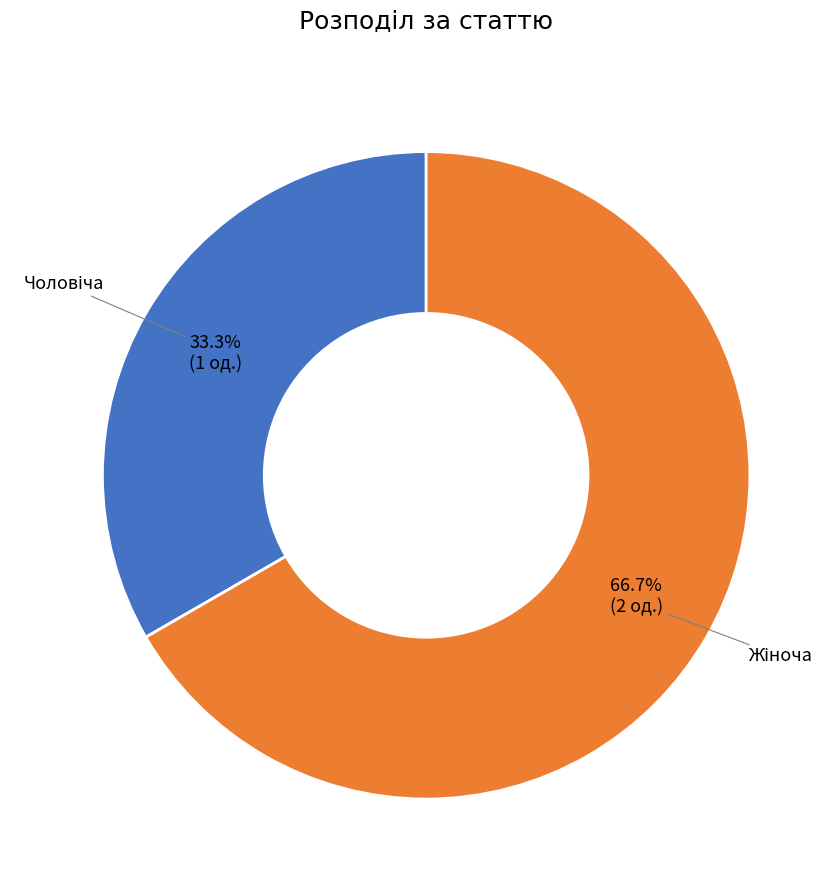

How many segments does this pie chart have?

2